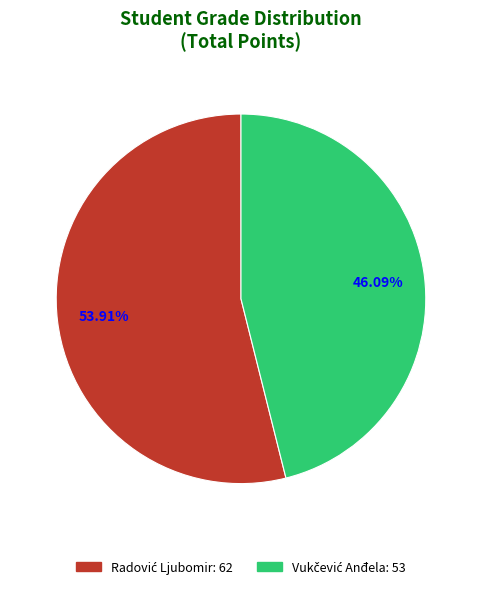

Does any single category account for the majority?

Yes